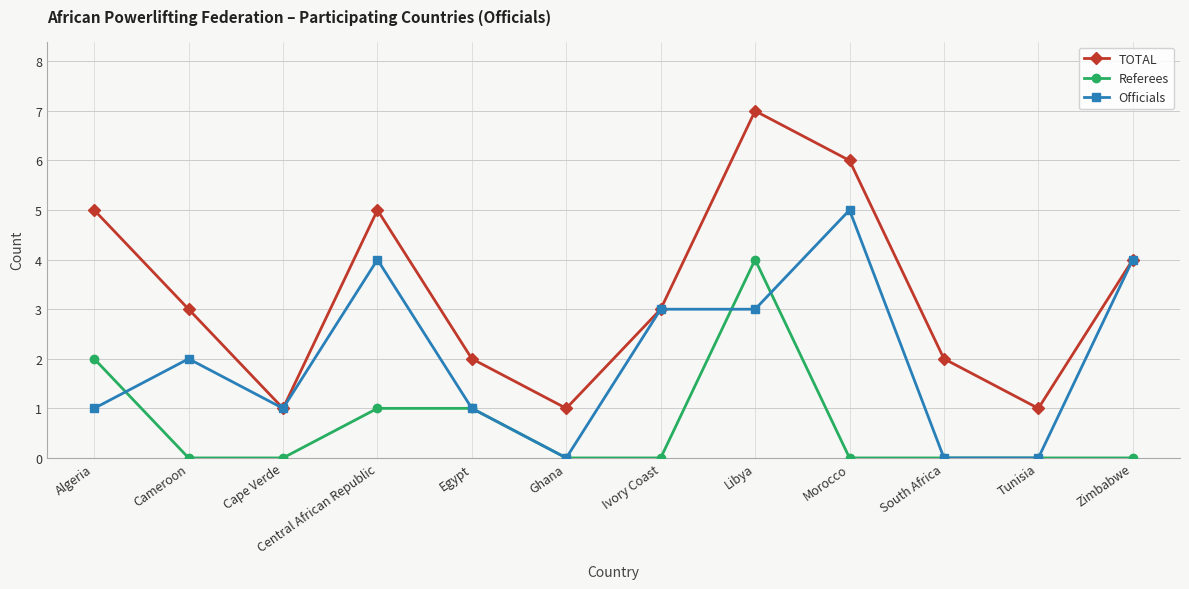

What is the total value across all series at Algeria?

8